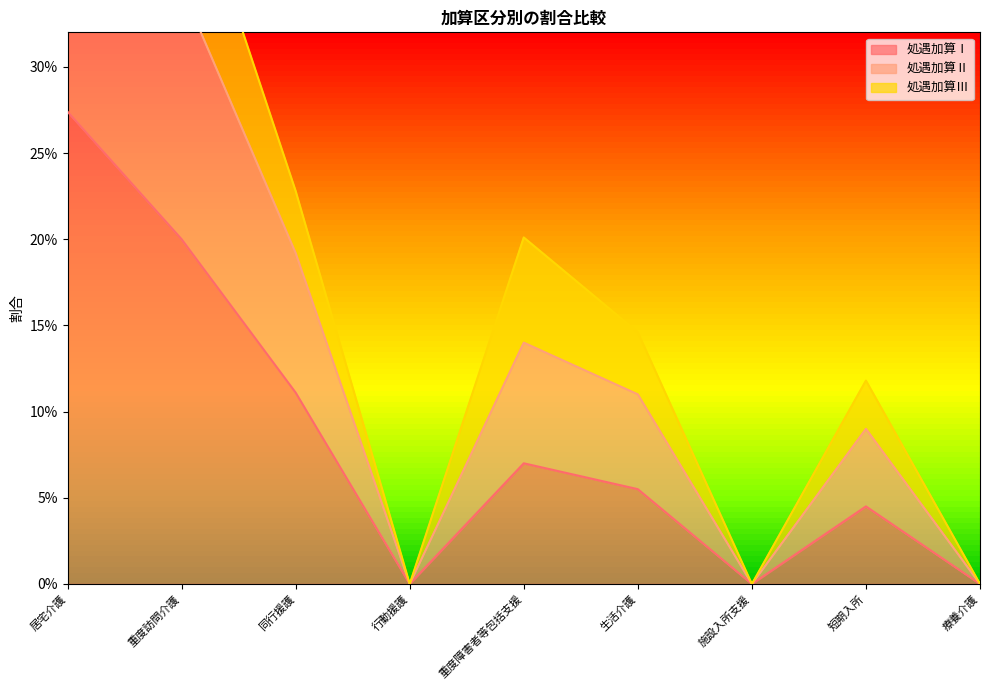

Is it true that 処遇加算Ⅰ equals 0.1 at 重度障害者等包括支援?

False